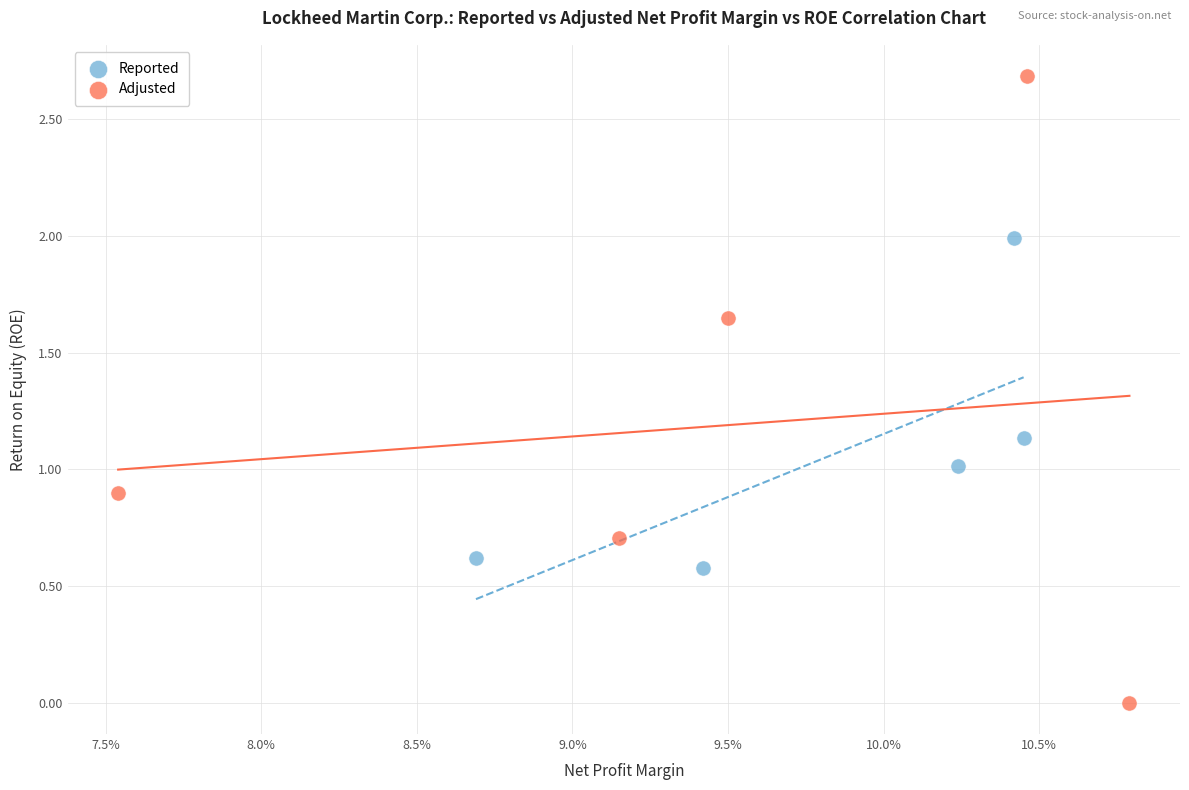

Which series has the widest spread of Y values?

Adjusted